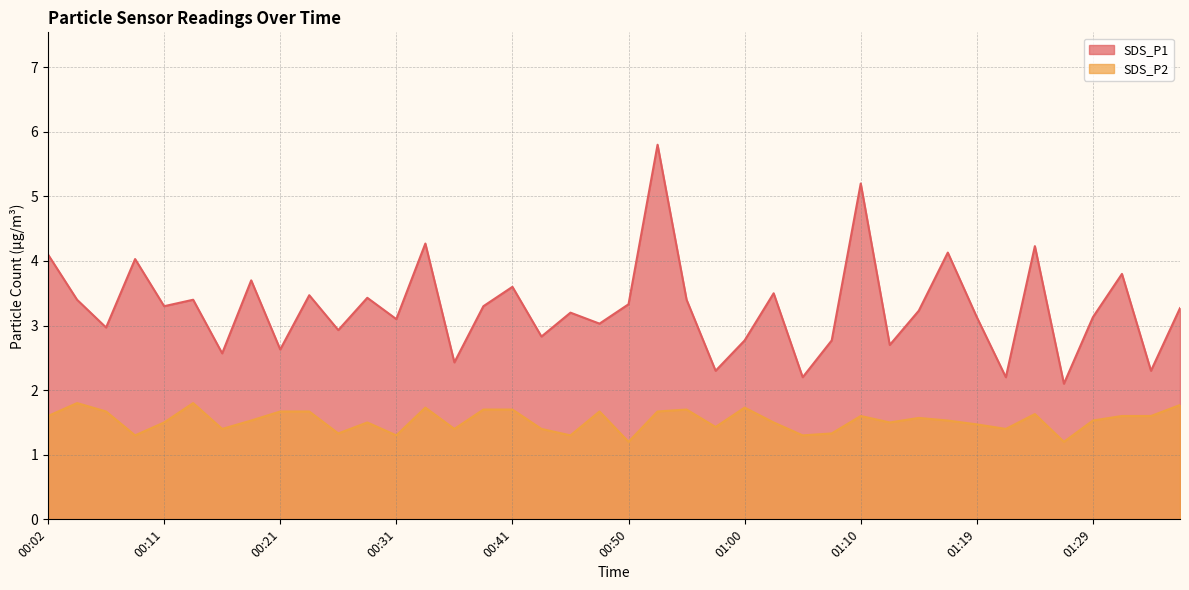

Where is the first local maximum for SDS_P1?

00:09